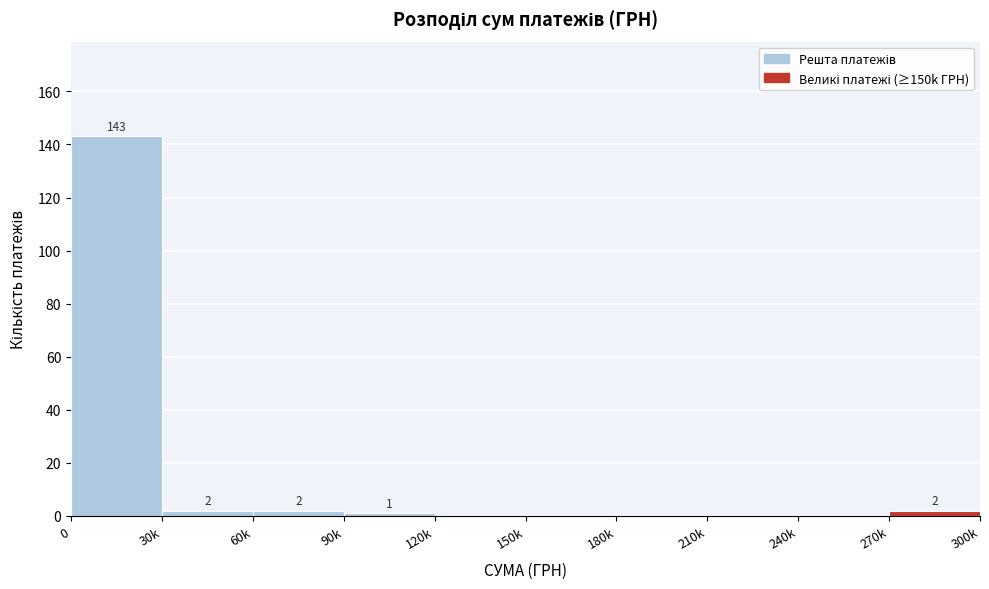

Reading left to right, extract all data points from this chart.

0=143	30k=2	60k=2	90k=1	120k=0	150k=0	180k=0	210k=0	240k=0	270k=2